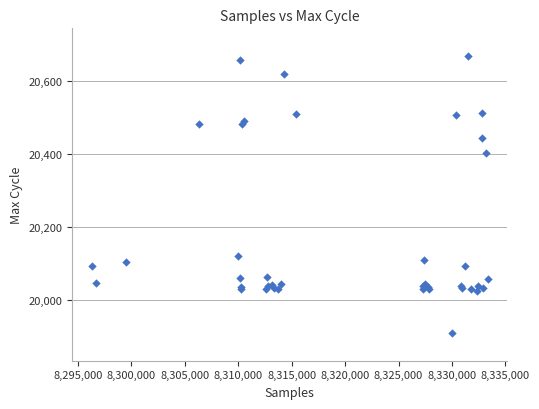

What Y value in the scatter plot is closest to 20289?

20402